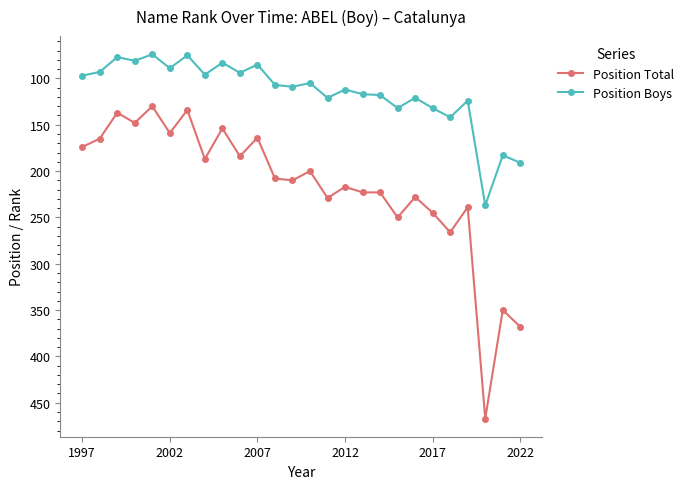

True or false: Position Boys has more than 0 points higher than both neighbors.

True